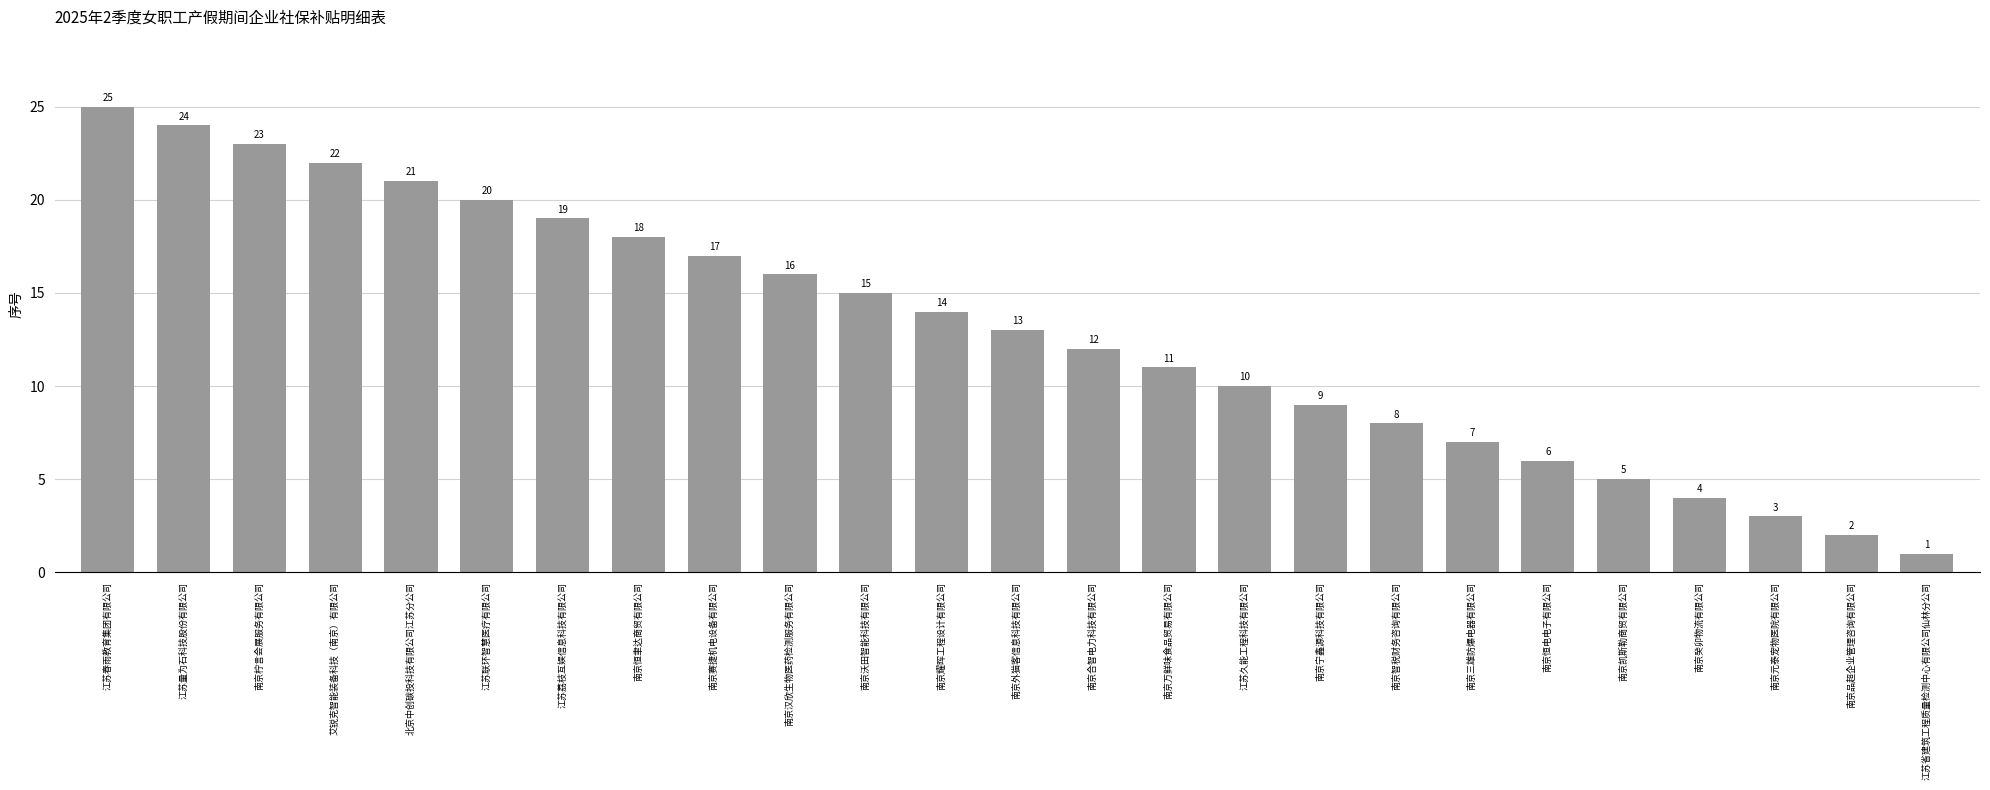

Read the value at 南京宁鑫源科技有限公司, to the nearest 10.

10